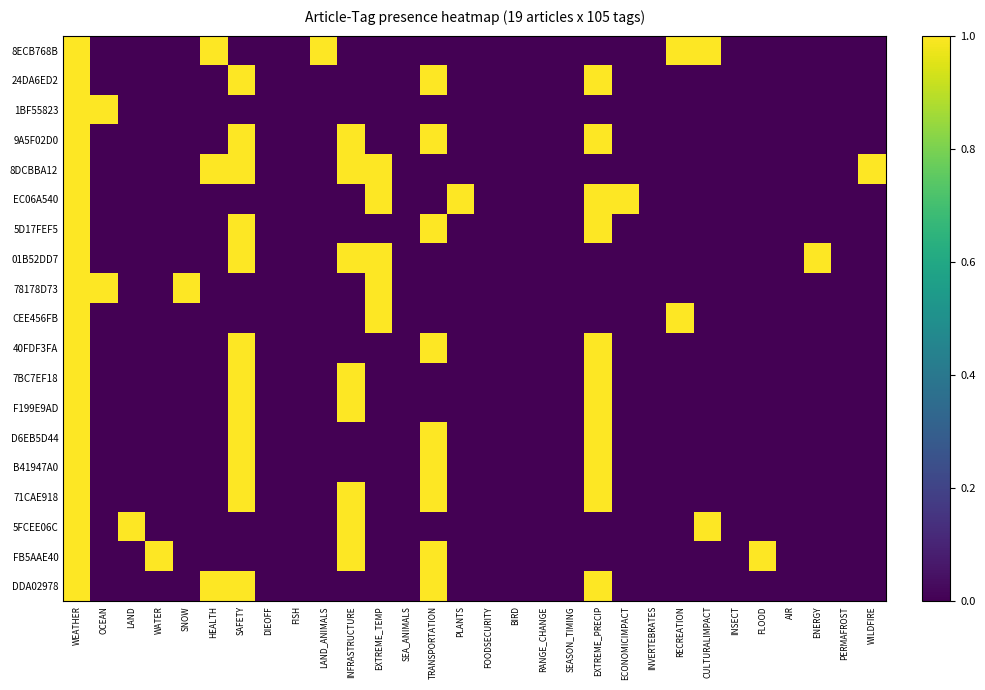

Reading left to right, transcribe all the data shown in this chart.

8ECB768B: WEATHER=1	OCEAN=0	LAND=0	WATER=0	SNOW=0	HEALTH=1	SAFETY=0	DIEOFF=0	FISH=0	LAND_ANIMALS=1	INFRASTRUCTURE=0	EXTREME_TEMP=0	SEA_ANIMALS=0	TRANSPORTATION=0	PLANTS=0	FOODSECURITY=0	BIRD=0	RANGE_CHANGE=0	SEASON_TIMING=0	EXTREME_PRECIP=0	ECONOMICIMPACT=0	INVERTEBRATES=0	RECREATION=1	CULTURALIMPACT=1	INSECT=0	FLOOD=0	AIR=0	ENERGY=0	PERMAFROST=0	WILDFIRE=0
24DA6ED2: WEATHER=1	OCEAN=0	LAND=0	WATER=0	SNOW=0	HEALTH=0	SAFETY=1	DIEOFF=0	FISH=0	LAND_ANIMALS=0	INFRASTRUCTURE=0	EXTREME_TEMP=0	SEA_ANIMALS=0	TRANSPORTATION=1	PLANTS=0	FOODSECURITY=0	BIRD=0	RANGE_CHANGE=0	SEASON_TIMING=0	EXTREME_PRECIP=1	ECONOMICIMPACT=0	INVERTEBRATES=0	RECREATION=0	CULTURALIMPACT=0	INSECT=0	FLOOD=0	AIR=0	ENERGY=0	PERMAFROST=0	WILDFIRE=0
1BF55823: WEATHER=1	OCEAN=1	LAND=0	WATER=0	SNOW=0	HEALTH=0	SAFETY=0	DIEOFF=0	FISH=0	LAND_ANIMALS=0	INFRASTRUCTURE=0	EXTREME_TEMP=0	SEA_ANIMALS=0	TRANSPORTATION=0	PLANTS=0	FOODSECURITY=0	BIRD=0	RANGE_CHANGE=0	SEASON_TIMING=0	EXTREME_PRECIP=0	ECONOMICIMPACT=0	INVERTEBRATES=0	RECREATION=0	CULTURALIMPACT=0	INSECT=0	FLOOD=0	AIR=0	ENERGY=0	PERMAFROST=0	WILDFIRE=0
9A5F02D0: WEATHER=1	OCEAN=0	LAND=0	WATER=0	SNOW=0	HEALTH=0	SAFETY=1	DIEOFF=0	FISH=0	LAND_ANIMALS=0	INFRASTRUCTURE=1	EXTREME_TEMP=0	SEA_ANIMALS=0	TRANSPORTATION=1	PLANTS=0	FOODSECURITY=0	BIRD=0	RANGE_CHANGE=0	SEASON_TIMING=0	EXTREME_PRECIP=1	ECONOMICIMPACT=0	INVERTEBRATES=0	RECREATION=0	CULTURALIMPACT=0	INSECT=0	FLOOD=0	AIR=0	ENERGY=0	PERMAFROST=0	WILDFIRE=0
8DCBBA12: WEATHER=1	OCEAN=0	LAND=0	WATER=0	SNOW=0	HEALTH=1	SAFETY=1	DIEOFF=0	FISH=0	LAND_ANIMALS=0	INFRASTRUCTURE=1	EXTREME_TEMP=1	SEA_ANIMALS=0	TRANSPORTATION=0	PLANTS=0	FOODSECURITY=0	BIRD=0	RANGE_CHANGE=0	SEASON_TIMING=0	EXTREME_PRECIP=0	ECONOMICIMPACT=0	INVERTEBRATES=0	RECREATION=0	CULTURALIMPACT=0	INSECT=0	FLOOD=0	AIR=0	ENERGY=0	PERMAFROST=0	WILDFIRE=1
EC06A540: WEATHER=1	OCEAN=0	LAND=0	WATER=0	SNOW=0	HEALTH=0	SAFETY=0	DIEOFF=0	FISH=0	LAND_ANIMALS=0	INFRASTRUCTURE=0	EXTREME_TEMP=1	SEA_ANIMALS=0	TRANSPORTATION=0	PLANTS=1	FOODSECURITY=0	BIRD=0	RANGE_CHANGE=0	SEASON_TIMING=0	EXTREME_PRECIP=1	ECONOMICIMPACT=1	INVERTEBRATES=0	RECREATION=0	CULTURALIMPACT=0	INSECT=0	FLOOD=0	AIR=0	ENERGY=0	PERMAFROST=0	WILDFIRE=0
5D17FEF5: WEATHER=1	OCEAN=0	LAND=0	WATER=0	SNOW=0	HEALTH=0	SAFETY=1	DIEOFF=0	FISH=0	LAND_ANIMALS=0	INFRASTRUCTURE=0	EXTREME_TEMP=0	SEA_ANIMALS=0	TRANSPORTATION=1	PLANTS=0	FOODSECURITY=0	BIRD=0	RANGE_CHANGE=0	SEASON_TIMING=0	EXTREME_PRECIP=1	ECONOMICIMPACT=0	INVERTEBRATES=0	RECREATION=0	CULTURALIMPACT=0	INSECT=0	FLOOD=0	AIR=0	ENERGY=0	PERMAFROST=0	WILDFIRE=0
01B52DD7: WEATHER=1	OCEAN=0	LAND=0	WATER=0	SNOW=0	HEALTH=0	SAFETY=1	DIEOFF=0	FISH=0	LAND_ANIMALS=0	INFRASTRUCTURE=1	EXTREME_TEMP=1	SEA_ANIMALS=0	TRANSPORTATION=0	PLANTS=0	FOODSECURITY=0	BIRD=0	RANGE_CHANGE=0	SEASON_TIMING=0	EXTREME_PRECIP=0	ECONOMICIMPACT=0	INVERTEBRATES=0	RECREATION=0	CULTURALIMPACT=0	INSECT=0	FLOOD=0	AIR=0	ENERGY=1	PERMAFROST=0	WILDFIRE=0
78178D73: WEATHER=1	OCEAN=1	LAND=0	WATER=0	SNOW=1	HEALTH=0	SAFETY=0	DIEOFF=0	FISH=0	LAND_ANIMALS=0	INFRASTRUCTURE=0	EXTREME_TEMP=1	SEA_ANIMALS=0	TRANSPORTATION=0	PLANTS=0	FOODSECURITY=0	BIRD=0	RANGE_CHANGE=0	SEASON_TIMING=0	EXTREME_PRECIP=0	ECONOMICIMPACT=0	INVERTEBRATES=0	RECREATION=0	CULTURALIMPACT=0	INSECT=0	FLOOD=0	AIR=0	ENERGY=0	PERMAFROST=0	WILDFIRE=0
CEE456FB: WEATHER=1	OCEAN=0	LAND=0	WATER=0	SNOW=0	HEALTH=0	SAFETY=0	DIEOFF=0	FISH=0	LAND_ANIMALS=0	INFRASTRUCTURE=0	EXTREME_TEMP=1	SEA_ANIMALS=0	TRANSPORTATION=0	PLANTS=0	FOODSECURITY=0	BIRD=0	RANGE_CHANGE=0	SEASON_TIMING=0	EXTREME_PRECIP=0	ECONOMICIMPACT=0	INVERTEBRATES=0	RECREATION=1	CULTURALIMPACT=0	INSECT=0	FLOOD=0	AIR=0	ENERGY=0	PERMAFROST=0	WILDFIRE=0
40FDF3FA: WEATHER=1	OCEAN=0	LAND=0	WATER=0	SNOW=0	HEALTH=0	SAFETY=1	DIEOFF=0	FISH=0	LAND_ANIMALS=0	INFRASTRUCTURE=0	EXTREME_TEMP=0	SEA_ANIMALS=0	TRANSPORTATION=1	PLANTS=0	FOODSECURITY=0	BIRD=0	RANGE_CHANGE=0	SEASON_TIMING=0	EXTREME_PRECIP=1	ECONOMICIMPACT=0	INVERTEBRATES=0	RECREATION=0	CULTURALIMPACT=0	INSECT=0	FLOOD=0	AIR=0	ENERGY=0	PERMAFROST=0	WILDFIRE=0
7BC7EF18: WEATHER=1	OCEAN=0	LAND=0	WATER=0	SNOW=0	HEALTH=0	SAFETY=1	DIEOFF=0	FISH=0	LAND_ANIMALS=0	INFRASTRUCTURE=1	EXTREME_TEMP=0	SEA_ANIMALS=0	TRANSPORTATION=0	PLANTS=0	FOODSECURITY=0	BIRD=0	RANGE_CHANGE=0	SEASON_TIMING=0	EXTREME_PRECIP=1	ECONOMICIMPACT=0	INVERTEBRATES=0	RECREATION=0	CULTURALIMPACT=0	INSECT=0	FLOOD=0	AIR=0	ENERGY=0	PERMAFROST=0	WILDFIRE=0
F199E9AD: WEATHER=1	OCEAN=0	LAND=0	WATER=0	SNOW=0	HEALTH=0	SAFETY=1	DIEOFF=0	FISH=0	LAND_ANIMALS=0	INFRASTRUCTURE=1	EXTREME_TEMP=0	SEA_ANIMALS=0	TRANSPORTATION=0	PLANTS=0	FOODSECURITY=0	BIRD=0	RANGE_CHANGE=0	SEASON_TIMING=0	EXTREME_PRECIP=1	ECONOMICIMPACT=0	INVERTEBRATES=0	RECREATION=0	CULTURALIMPACT=0	INSECT=0	FLOOD=0	AIR=0	ENERGY=0	PERMAFROST=0	WILDFIRE=0
D6EB5D44: WEATHER=1	OCEAN=0	LAND=0	WATER=0	SNOW=0	HEALTH=0	SAFETY=1	DIEOFF=0	FISH=0	LAND_ANIMALS=0	INFRASTRUCTURE=0	EXTREME_TEMP=0	SEA_ANIMALS=0	TRANSPORTATION=1	PLANTS=0	FOODSECURITY=0	BIRD=0	RANGE_CHANGE=0	SEASON_TIMING=0	EXTREME_PRECIP=1	ECONOMICIMPACT=0	INVERTEBRATES=0	RECREATION=0	CULTURALIMPACT=0	INSECT=0	FLOOD=0	AIR=0	ENERGY=0	PERMAFROST=0	WILDFIRE=0
B41947A0: WEATHER=1	OCEAN=0	LAND=0	WATER=0	SNOW=0	HEALTH=0	SAFETY=1	DIEOFF=0	FISH=0	LAND_ANIMALS=0	INFRASTRUCTURE=0	EXTREME_TEMP=0	SEA_ANIMALS=0	TRANSPORTATION=1	PLANTS=0	FOODSECURITY=0	BIRD=0	RANGE_CHANGE=0	SEASON_TIMING=0	EXTREME_PRECIP=1	ECONOMICIMPACT=0	INVERTEBRATES=0	RECREATION=0	CULTURALIMPACT=0	INSECT=0	FLOOD=0	AIR=0	ENERGY=0	PERMAFROST=0	WILDFIRE=0
71CAE918: WEATHER=1	OCEAN=0	LAND=0	WATER=0	SNOW=0	HEALTH=0	SAFETY=1	DIEOFF=0	FISH=0	LAND_ANIMALS=0	INFRASTRUCTURE=1	EXTREME_TEMP=0	SEA_ANIMALS=0	TRANSPORTATION=1	PLANTS=0	FOODSECURITY=0	BIRD=0	RANGE_CHANGE=0	SEASON_TIMING=0	EXTREME_PRECIP=1	ECONOMICIMPACT=0	INVERTEBRATES=0	RECREATION=0	CULTURALIMPACT=0	INSECT=0	FLOOD=0	AIR=0	ENERGY=0	PERMAFROST=0	WILDFIRE=0
5FCEE06C: WEATHER=1	OCEAN=0	LAND=1	WATER=0	SNOW=0	HEALTH=0	SAFETY=0	DIEOFF=0	FISH=0	LAND_ANIMALS=0	INFRASTRUCTURE=1	EXTREME_TEMP=0	SEA_ANIMALS=0	TRANSPORTATION=0	PLANTS=0	FOODSECURITY=0	BIRD=0	RANGE_CHANGE=0	SEASON_TIMING=0	EXTREME_PRECIP=0	ECONOMICIMPACT=0	INVERTEBRATES=0	RECREATION=0	CULTURALIMPACT=1	INSECT=0	FLOOD=0	AIR=0	ENERGY=0	PERMAFROST=0	WILDFIRE=0
FB5AAE40: WEATHER=1	OCEAN=0	LAND=0	WATER=1	SNOW=0	HEALTH=0	SAFETY=0	DIEOFF=0	FISH=0	LAND_ANIMALS=0	INFRASTRUCTURE=1	EXTREME_TEMP=0	SEA_ANIMALS=0	TRANSPORTATION=1	PLANTS=0	FOODSECURITY=0	BIRD=0	RANGE_CHANGE=0	SEASON_TIMING=0	EXTREME_PRECIP=0	ECONOMICIMPACT=0	INVERTEBRATES=0	RECREATION=0	CULTURALIMPACT=0	INSECT=0	FLOOD=1	AIR=0	ENERGY=0	PERMAFROST=0	WILDFIRE=0
DDA02978: WEATHER=1	OCEAN=0	LAND=0	WATER=0	SNOW=0	HEALTH=1	SAFETY=1	DIEOFF=0	FISH=0	LAND_ANIMALS=0	INFRASTRUCTURE=0	EXTREME_TEMP=0	SEA_ANIMALS=0	TRANSPORTATION=1	PLANTS=0	FOODSECURITY=0	BIRD=0	RANGE_CHANGE=0	SEASON_TIMING=0	EXTREME_PRECIP=1	ECONOMICIMPACT=0	INVERTEBRATES=0	RECREATION=0	CULTURALIMPACT=0	INSECT=0	FLOOD=0	AIR=0	ENERGY=0	PERMAFROST=0	WILDFIRE=0